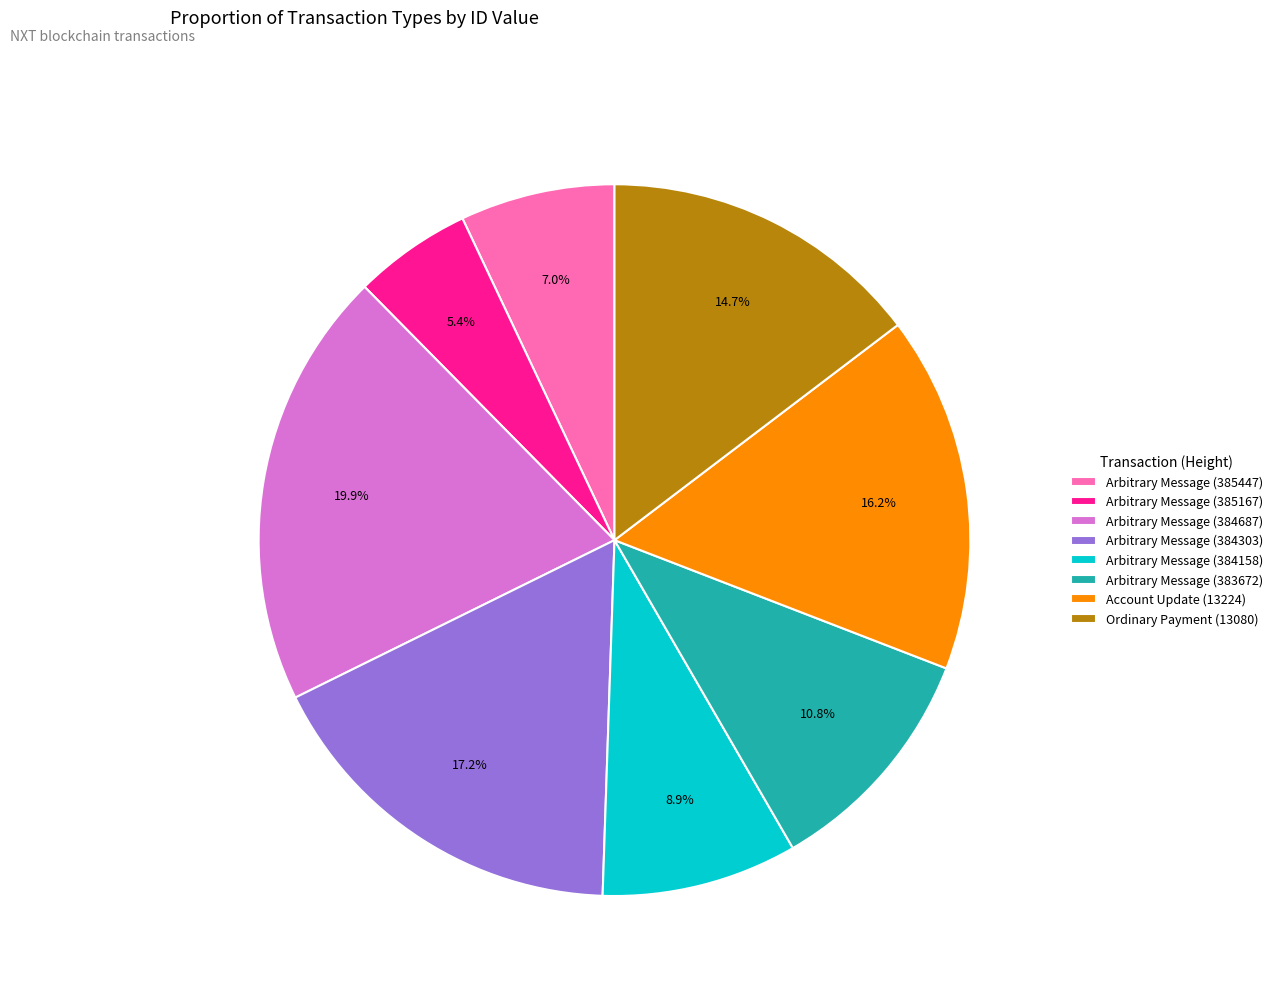

To the nearest percent, what is the difference between the Arbitrary Message (384303) and Arbitrary Message (384687) slice percentages?

3%